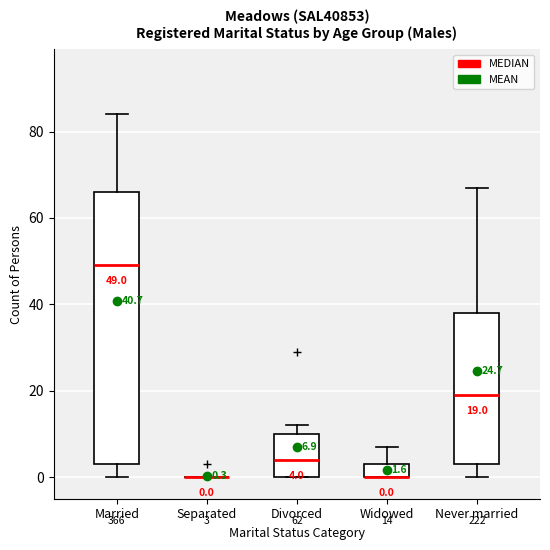

Which box is the tallest, from its lower edge to its upper edge?

Married